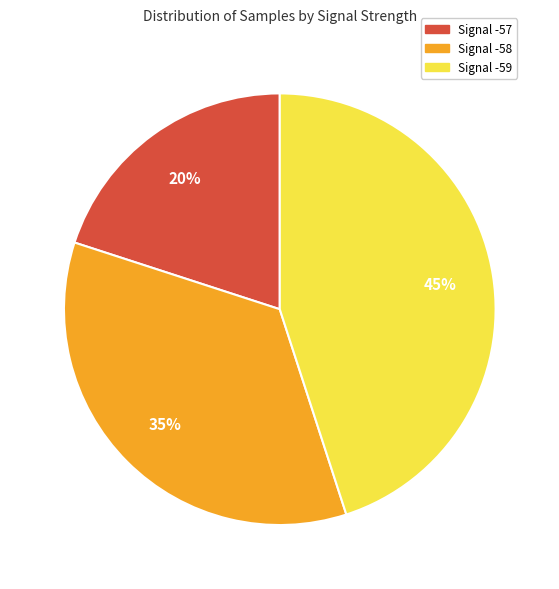

Is there a majority slice in this chart?

No